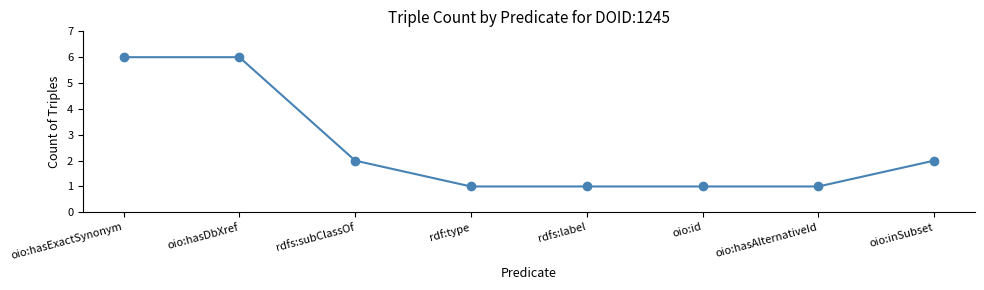

What is the label of the 1st point from the left?

oio:hasExactSynonym